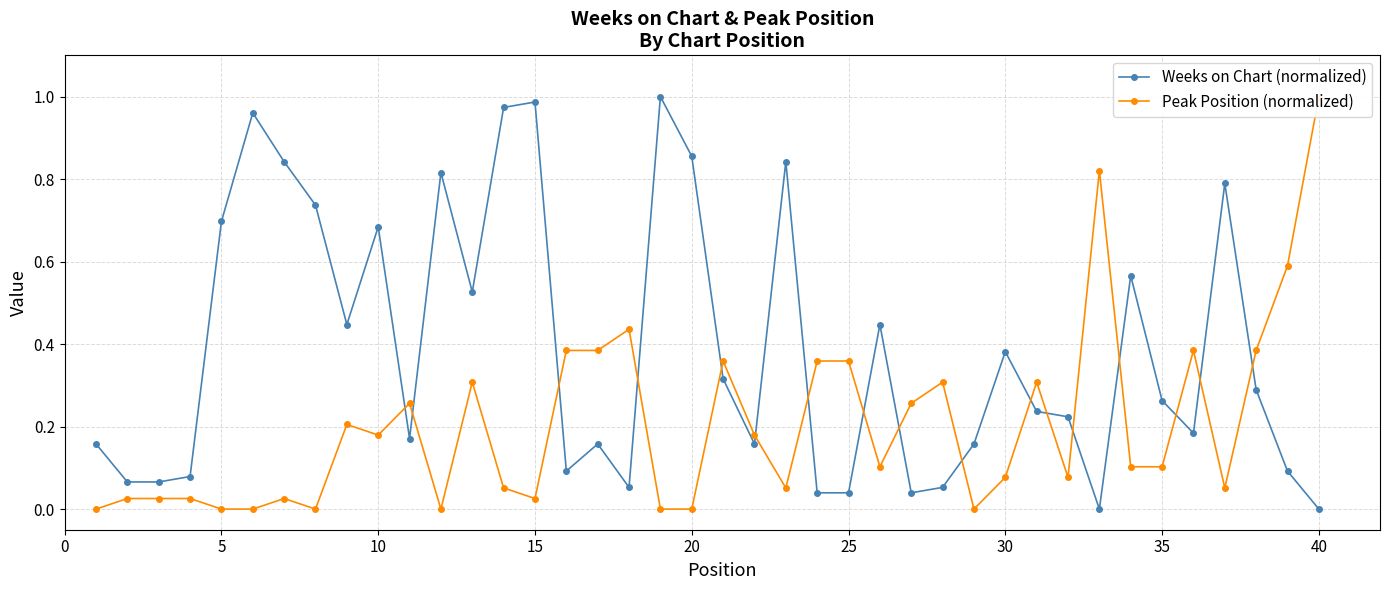

How many interior local valleys does the Peak Position (normalized) series have?

9